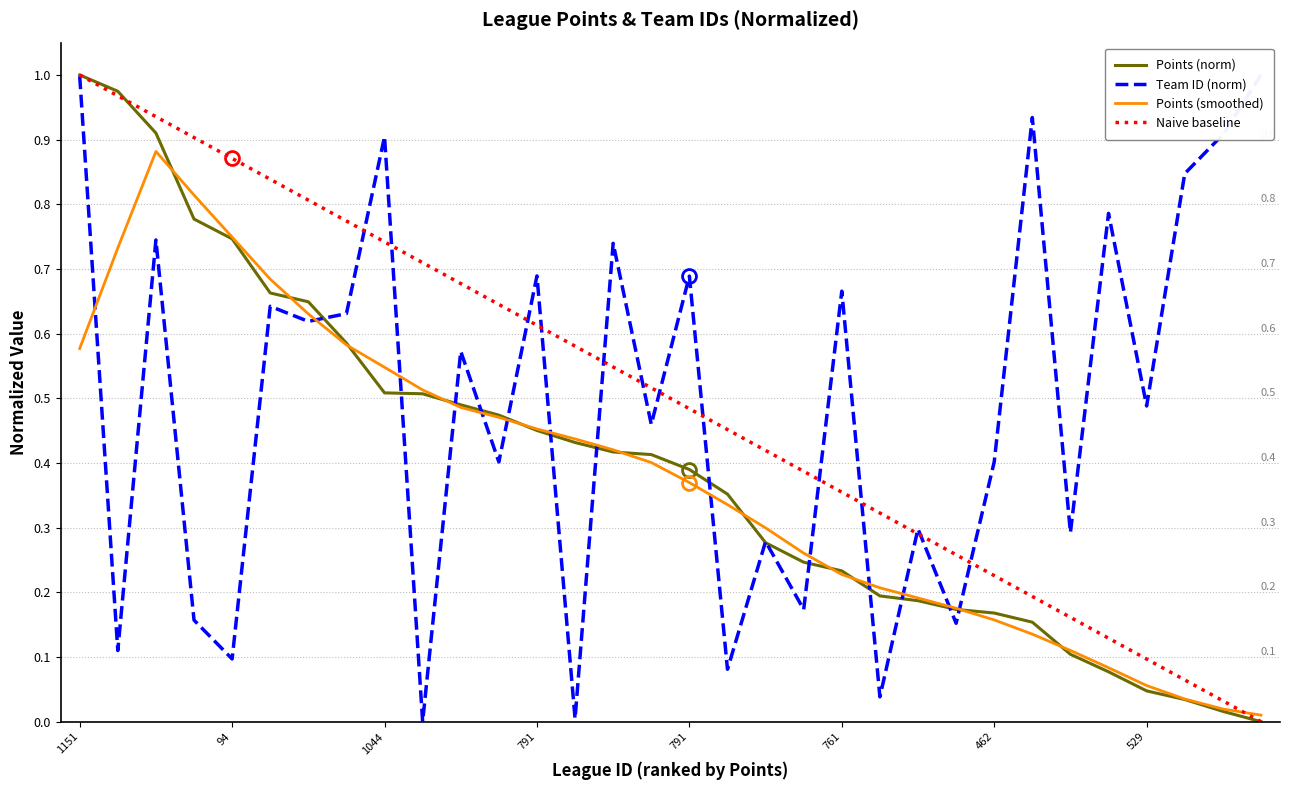

True or false: Naive baseline has a value of 0.5 at 15.

True